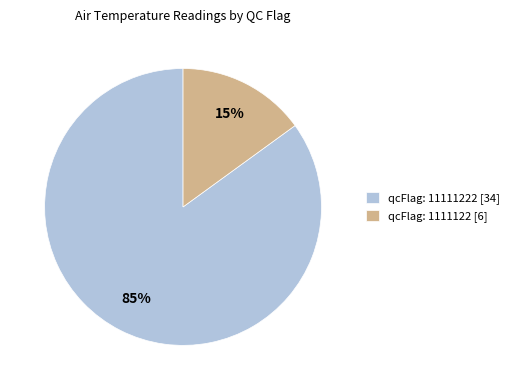

Rank the categories by value from lowest to highest.

qcFlag: 1111122 [6], qcFlag: 11111222 [34]